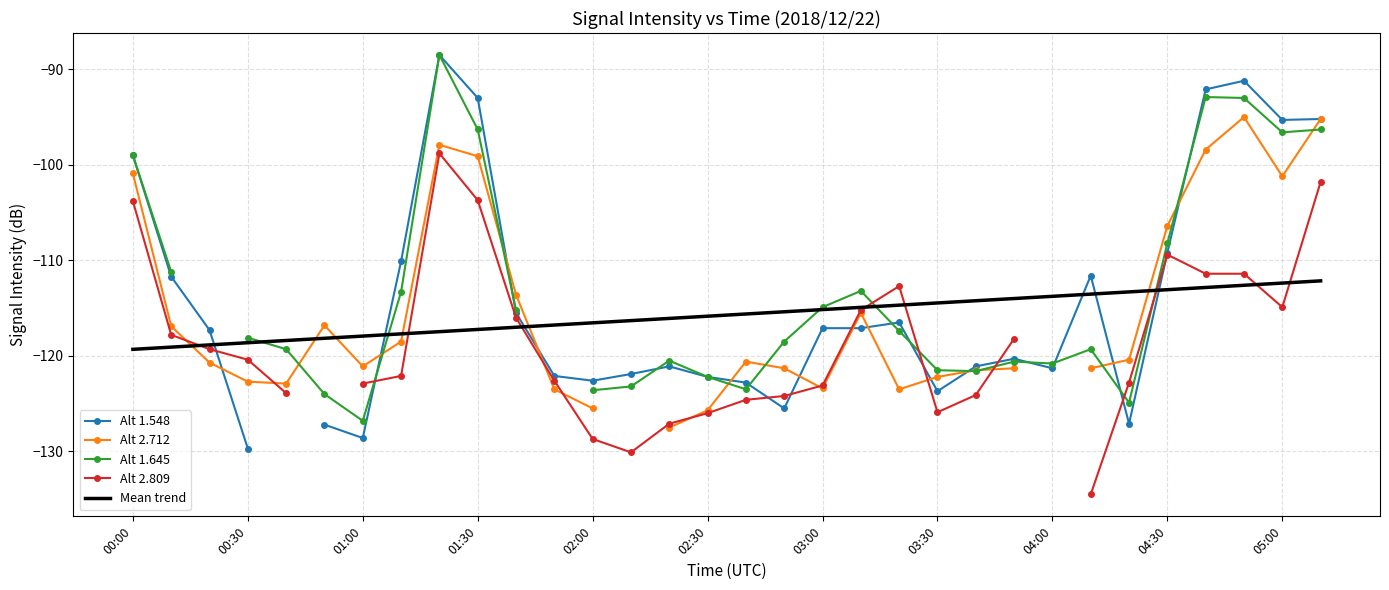

The Mean trend series shows -119.3 at 00:00. True or false?

True